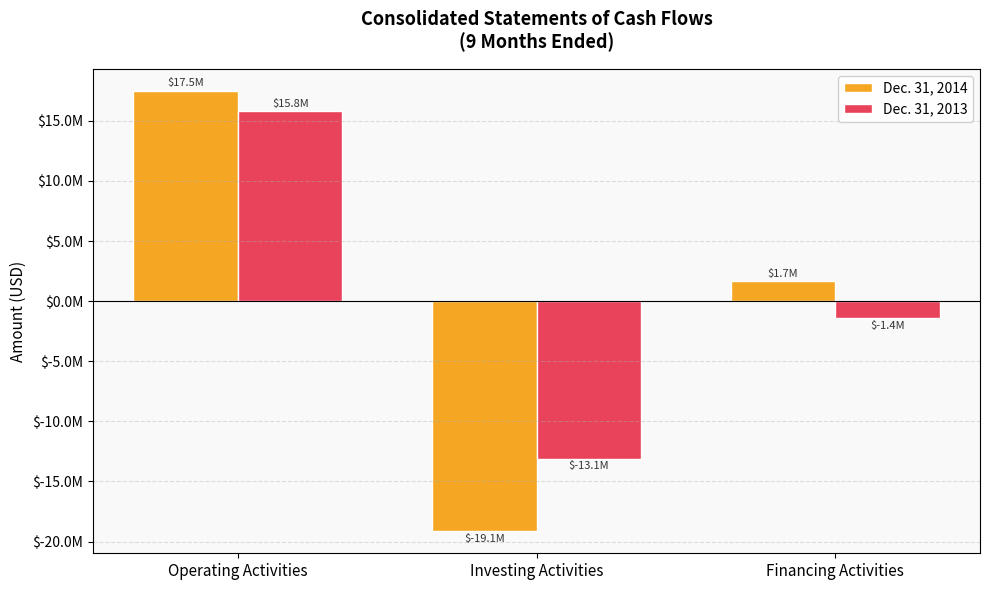

What is the maximum value for Dec. 31, 2013?

15818515